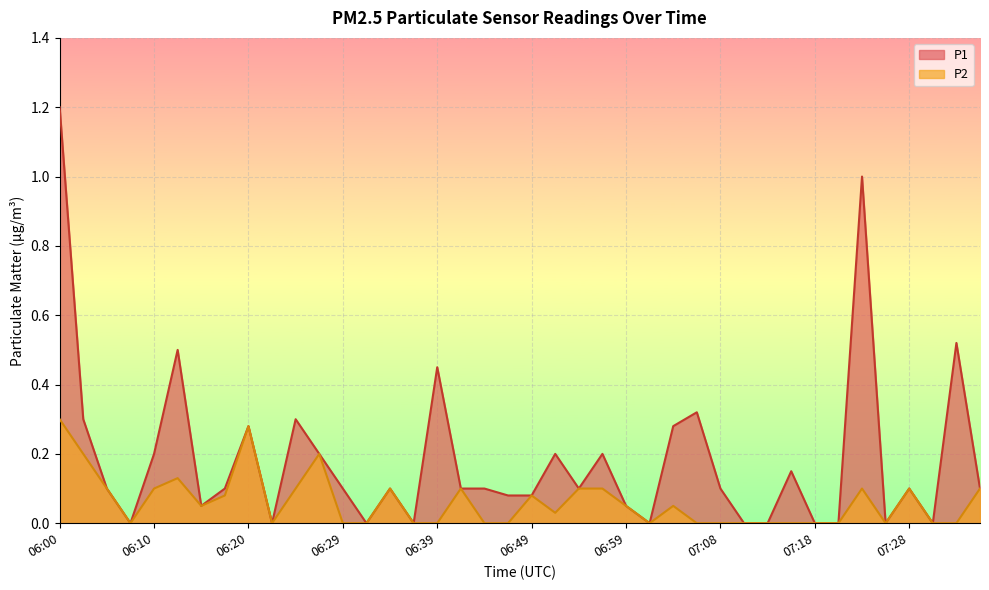

How many interior local peaks does the P1 series have?

12